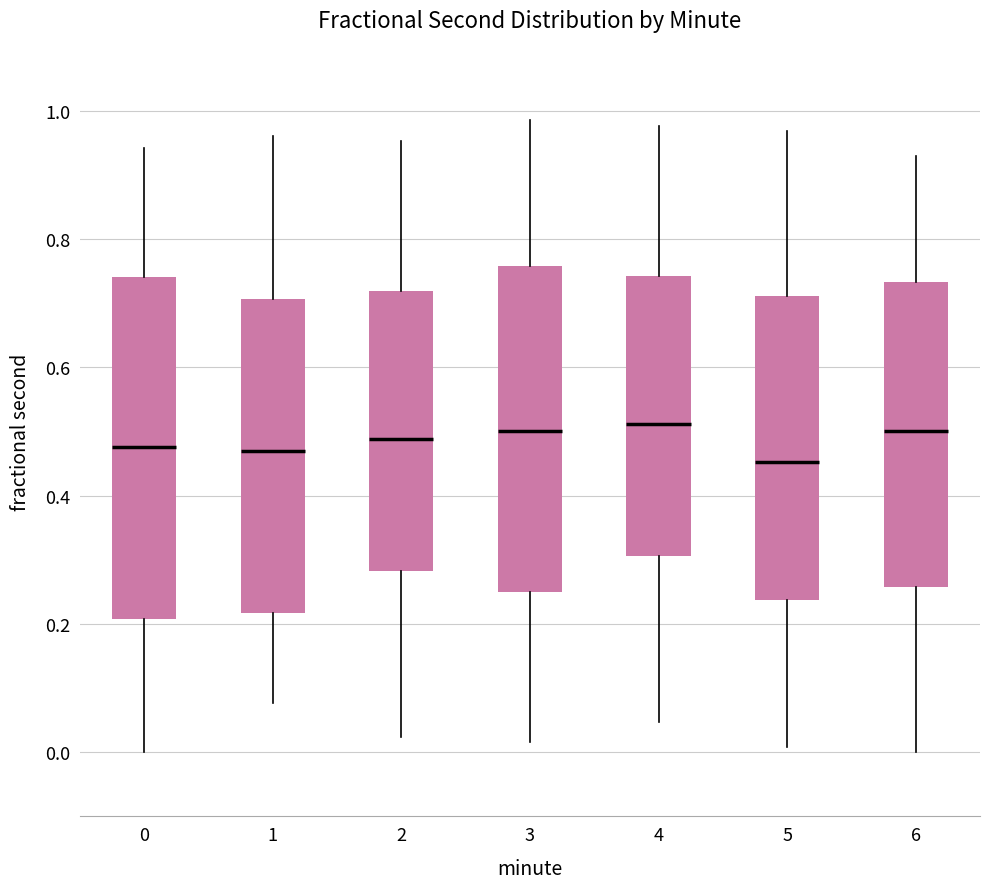

Reading left to right, transcribe this box plot: for each box, give where its median line is, the range the box spans, and where its two whiskers end, as read against the y-axis. The values are not printed on the chart, so give them approximately, as read against the axis.

0: median 0.48, box 0.20 to 0.74, whiskers 0.00 to 0.94
1: median 0.46, box 0.22 to 0.70, whiskers 0.08 to 0.96
2: median 0.48, box 0.28 to 0.72, whiskers 0.02 to 0.96
3: median 0.50, box 0.26 to 0.76, whiskers 0.02 to 0.98
4: median 0.52, box 0.30 to 0.74, whiskers 0.04 to 0.98
5: median 0.46, box 0.24 to 0.72, whiskers 0.00 to 0.96
6: median 0.50, box 0.26 to 0.74, whiskers 0.00 to 0.92